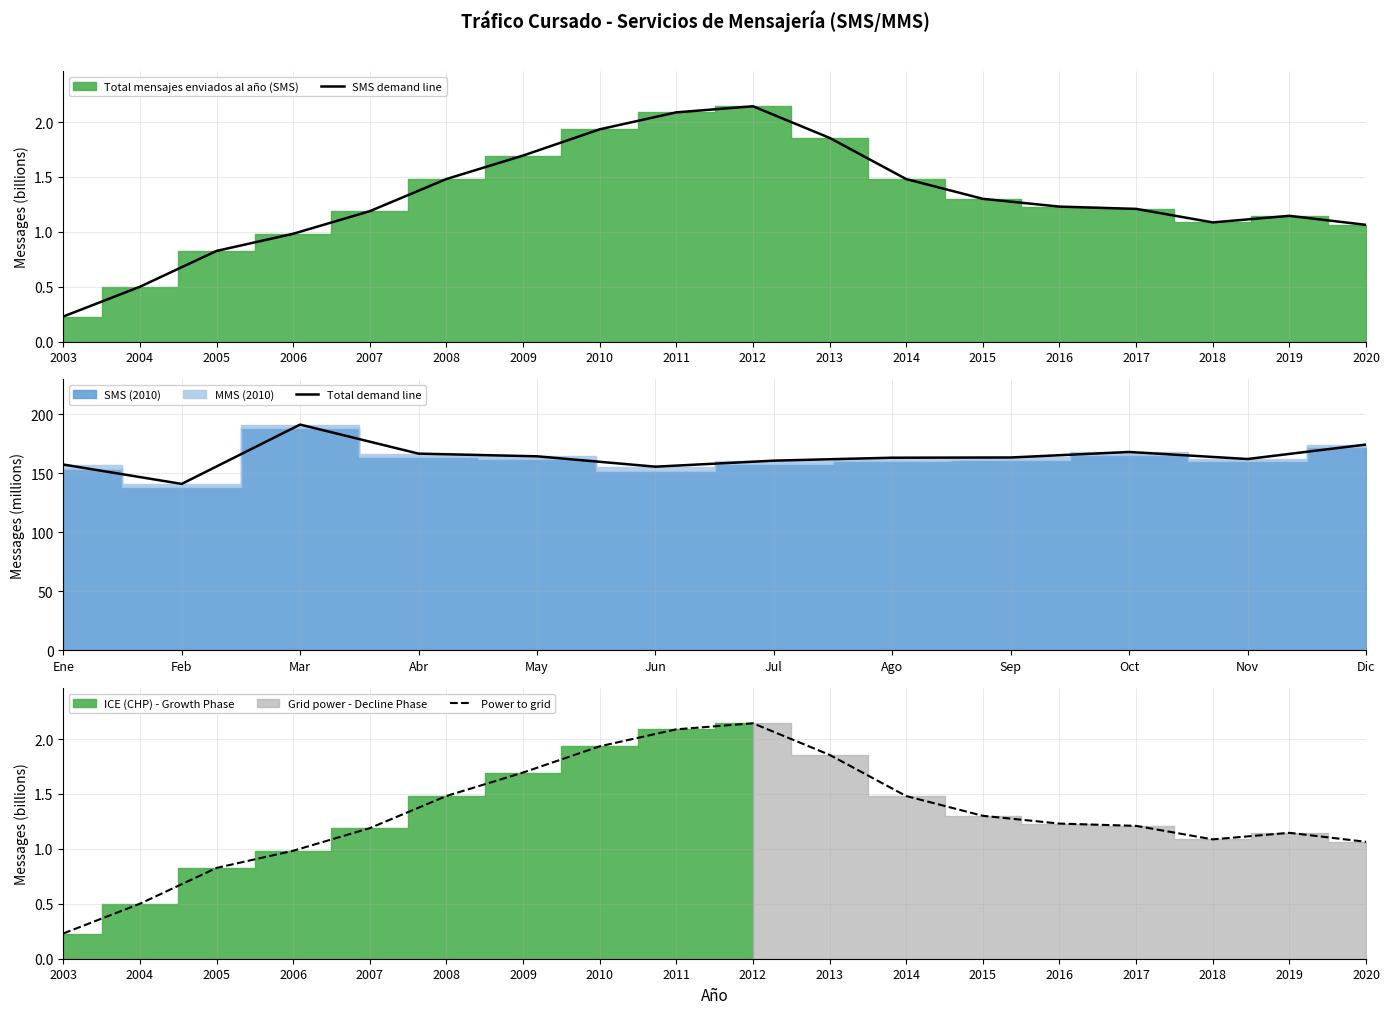

The chart shows a value of 1.3 at 2012. True or false?

False